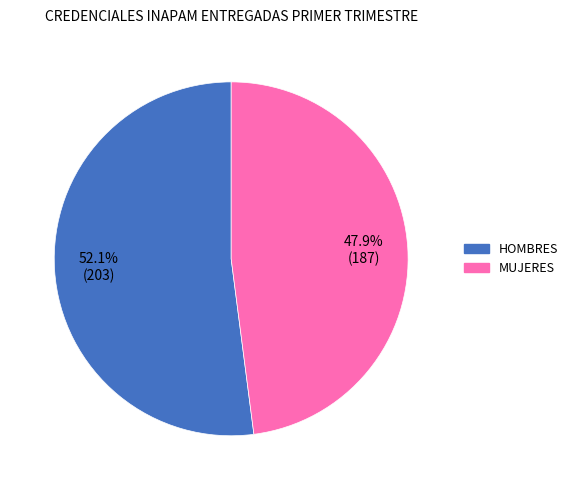

To the nearest percent, what is the combined percentage of HOMBRES and MUJERES?

100%